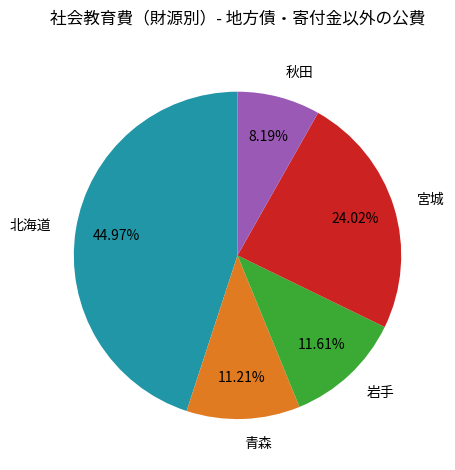

What is the largest slice in the pie chart?

北海道